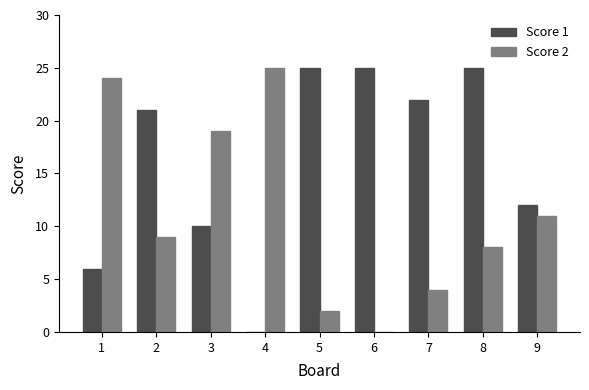

At which label does Score 2 first exceed 9?

1